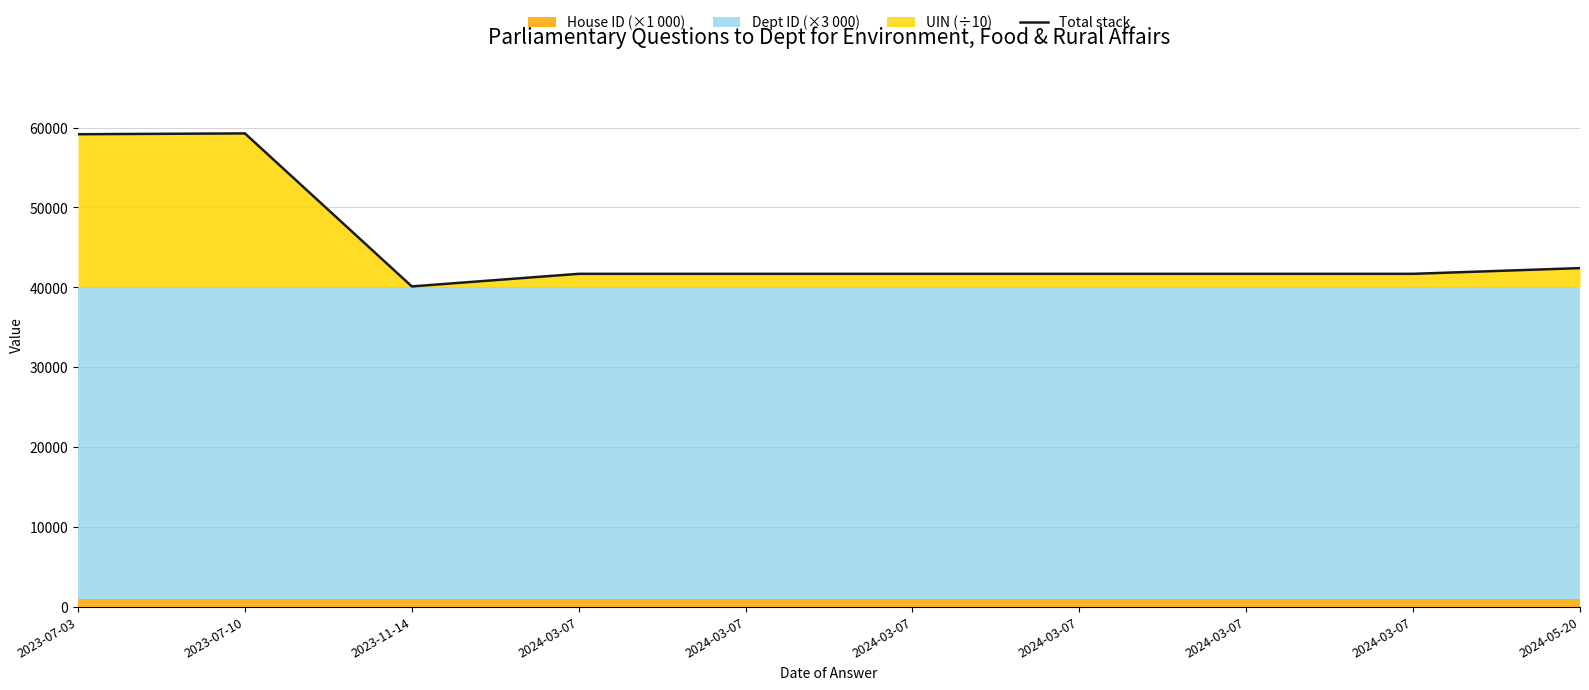

What is the label of the 10th point from the left?

2024-05-20